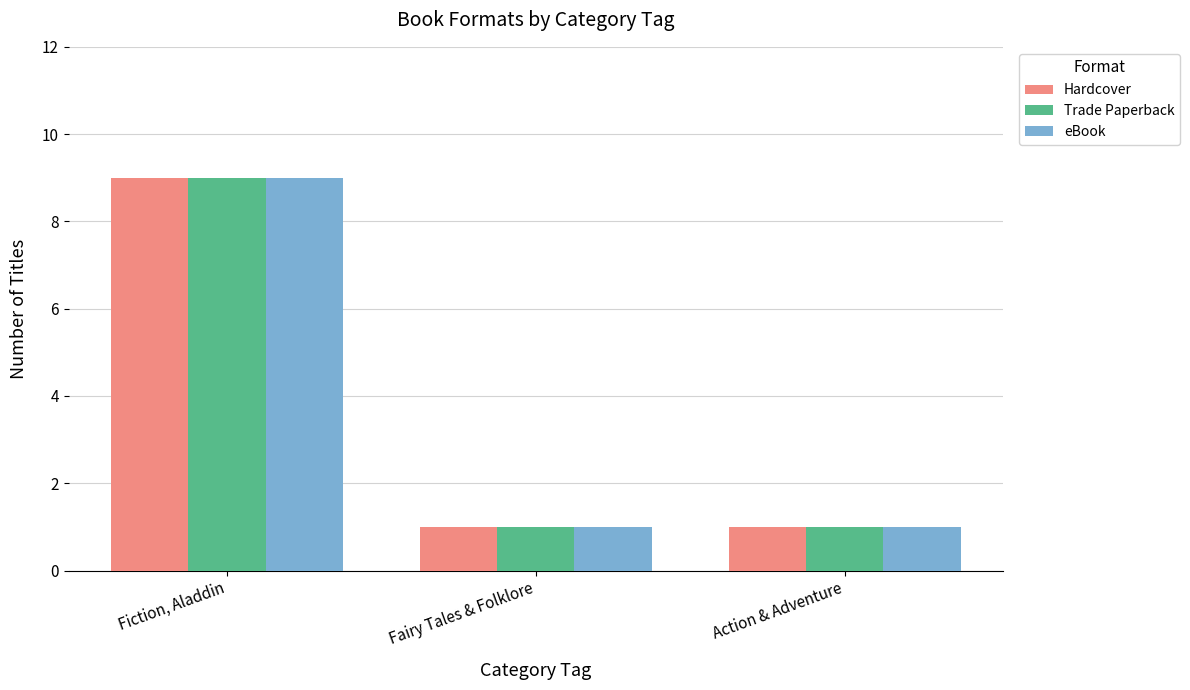

What is the difference between the maximum and second lowest values in the eBook series?

8